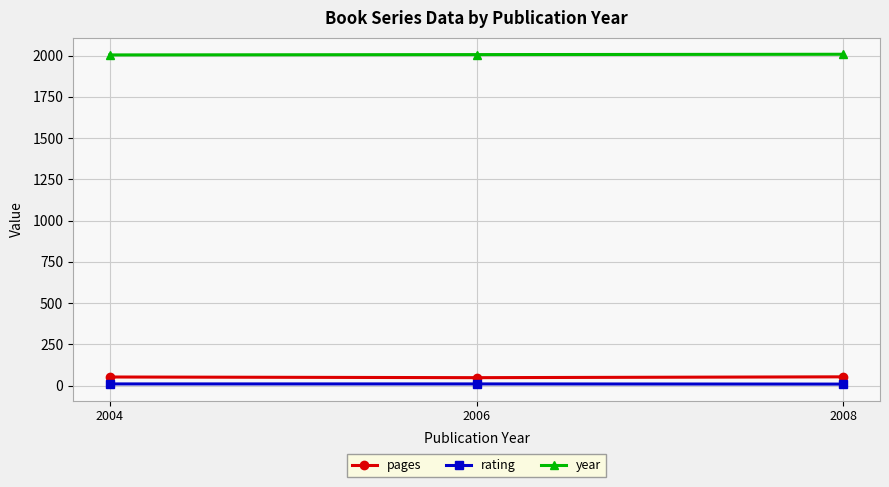

Is the value of pages at 2006 greater than the value of rating at 2008?

Yes